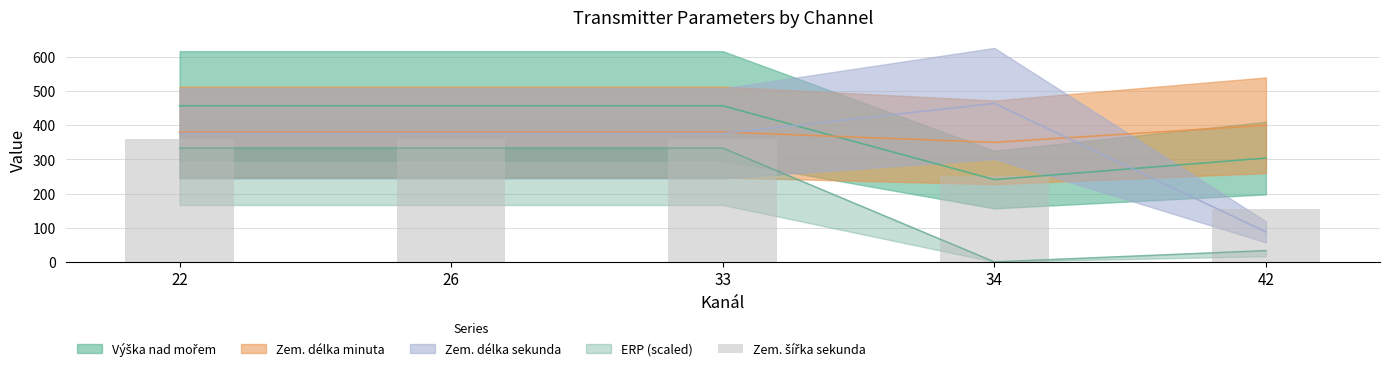

What is the sum of all values?

1488